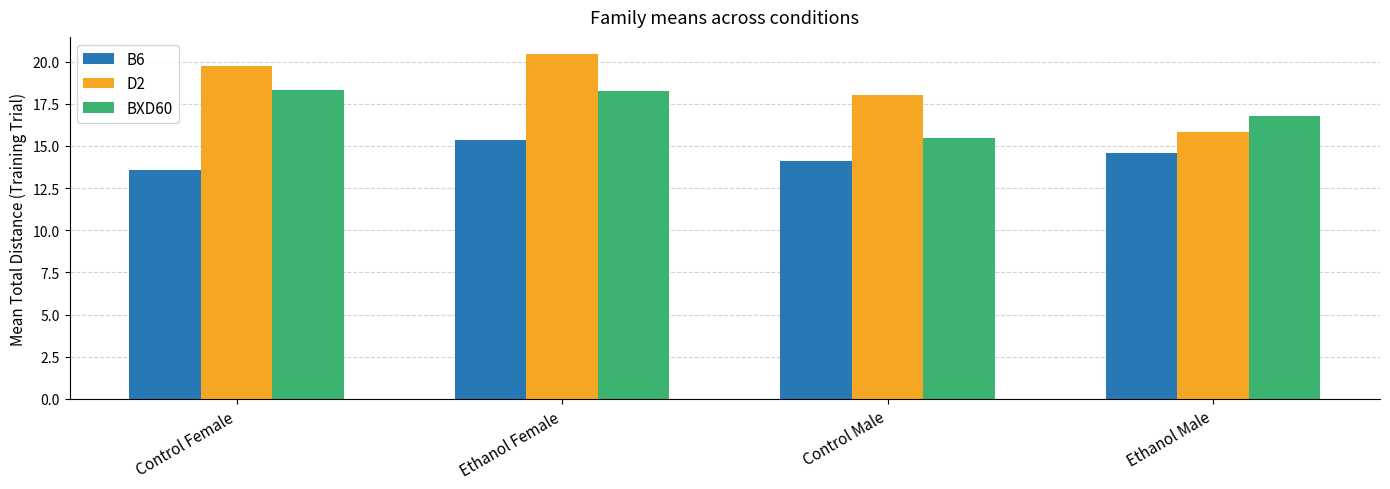

What is the difference between the second highest and minimum values in the B6 series?

1.0